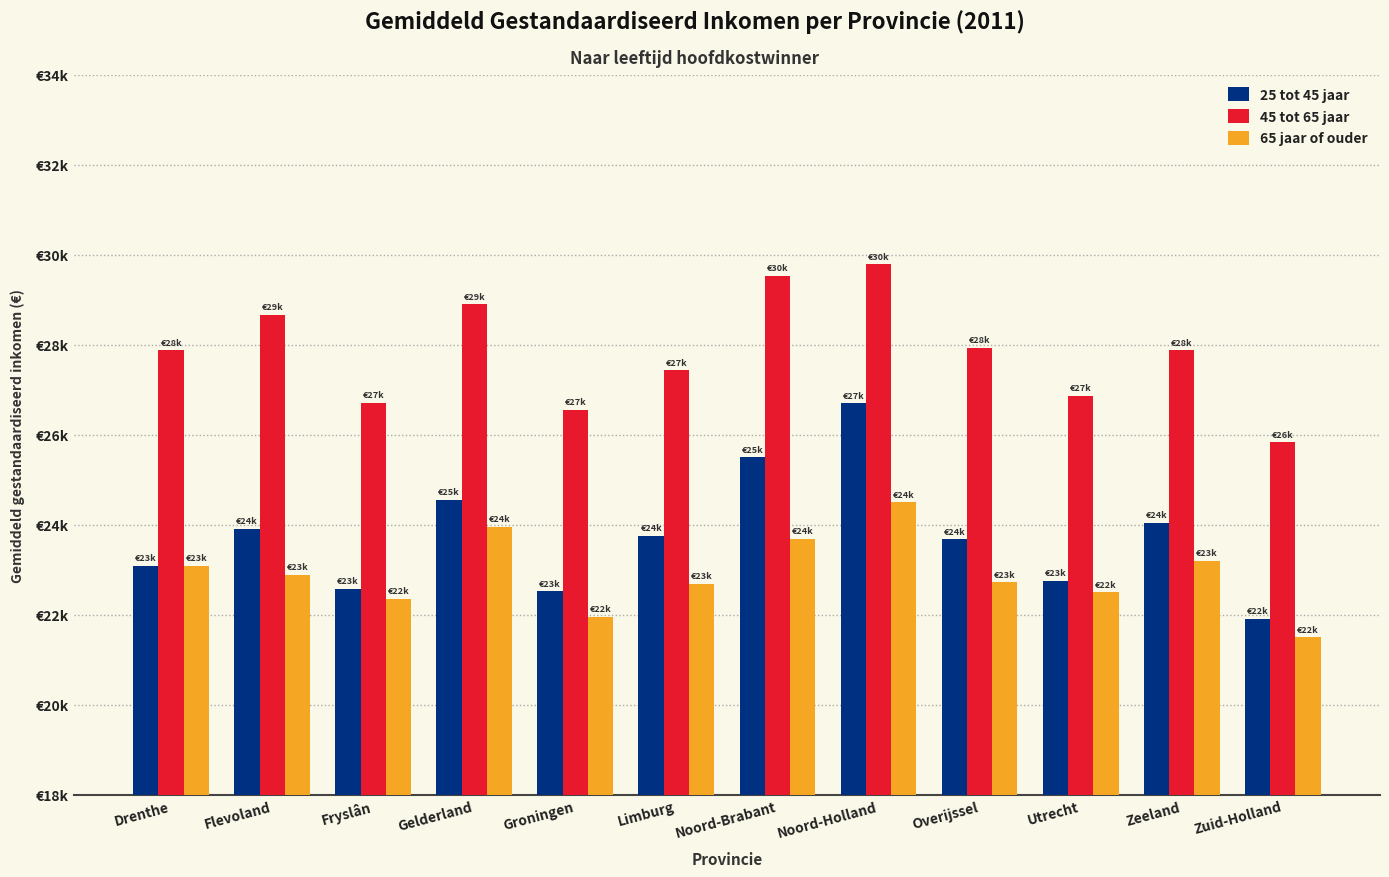

Rank the categories by 25 tot 45 jaar value from lowest to highest.

Zuid-Holland, Groningen, Fryslân, Utrecht, Drenthe, Overijssel, Limburg, Flevoland, Zeeland, Gelderland, Noord-Brabant, Noord-Holland